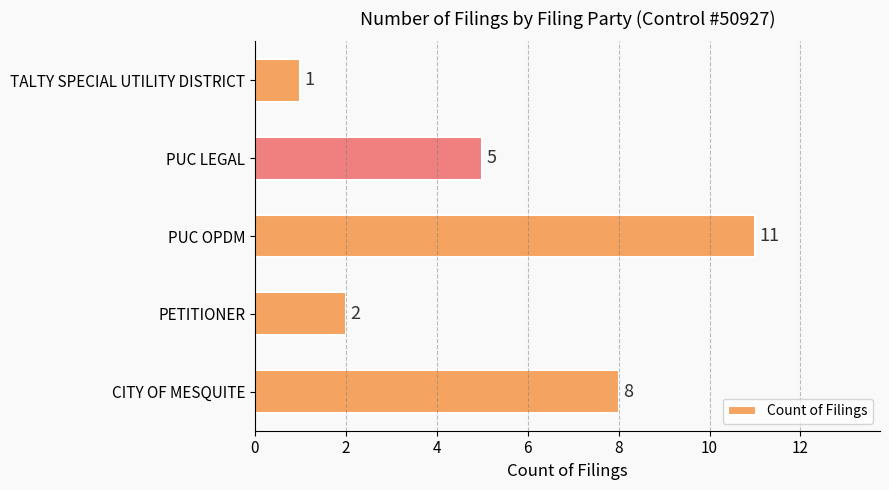

What is the difference between the maximum and minimum values?

10